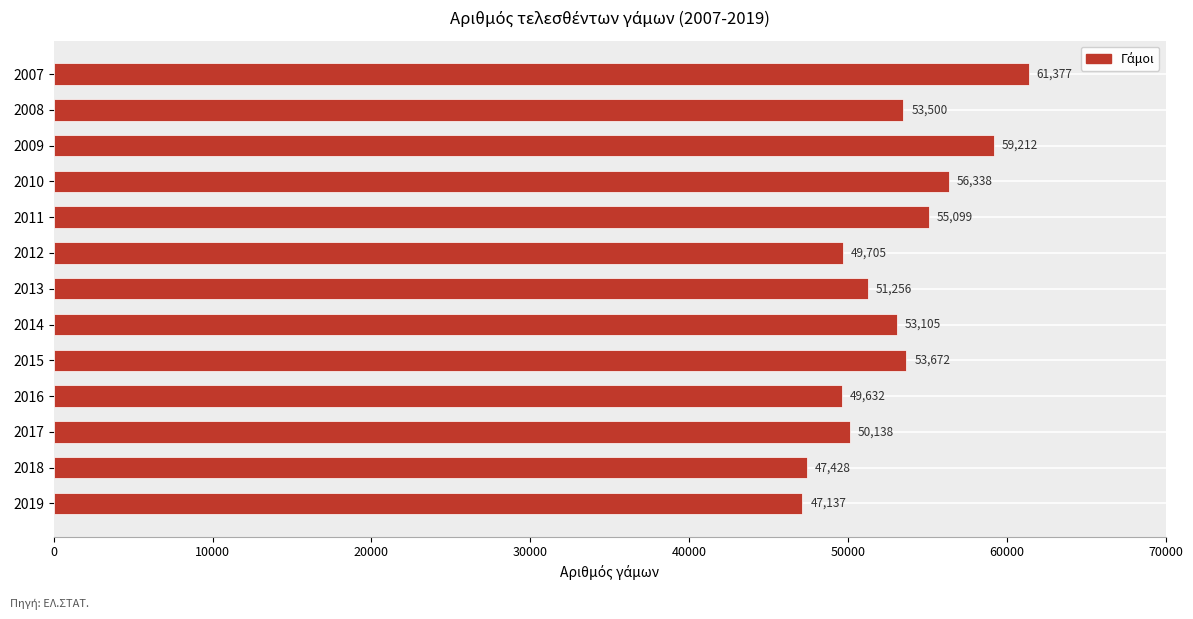

How many data points are less than 53105?

6